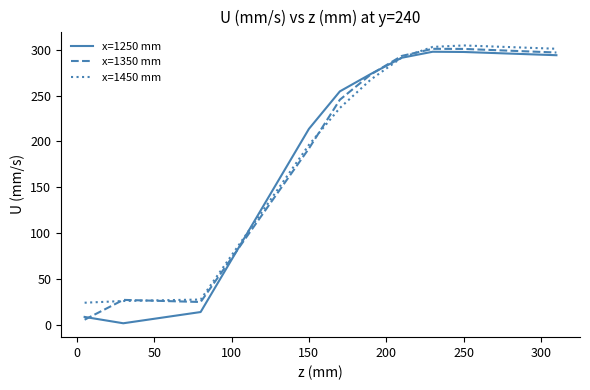

What is the difference between the maximum and minimum values in the x=1450 mm series?

281.0